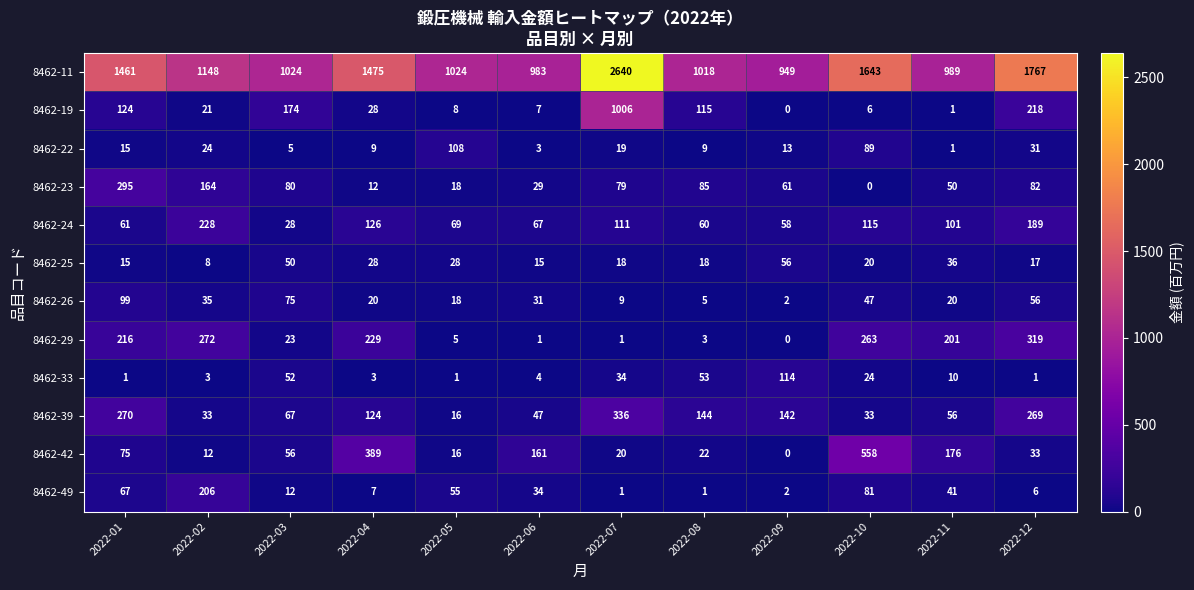

Is it true that 8462-29 equals 272 at 2022-02?

True